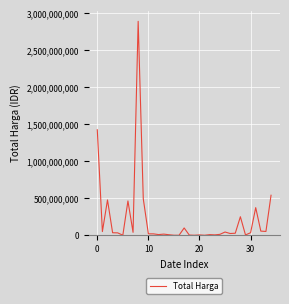

True or false: the data has more than 2 interior local peaks.

True